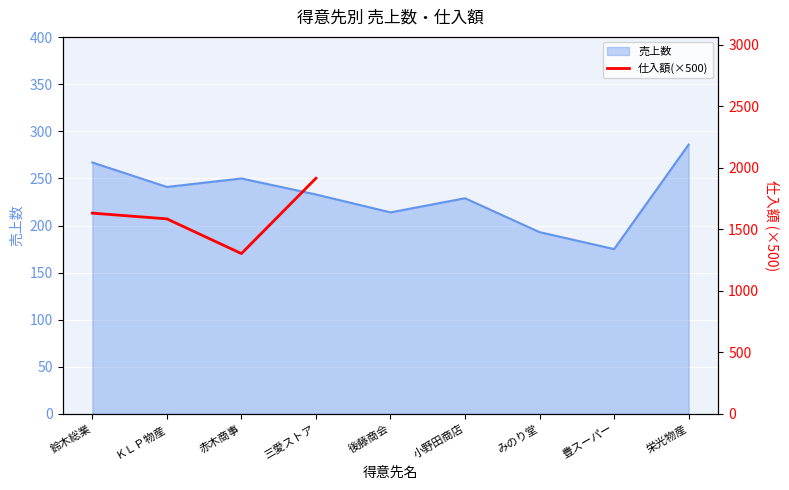

What is the label of the 7th point from the right?

赤木商事